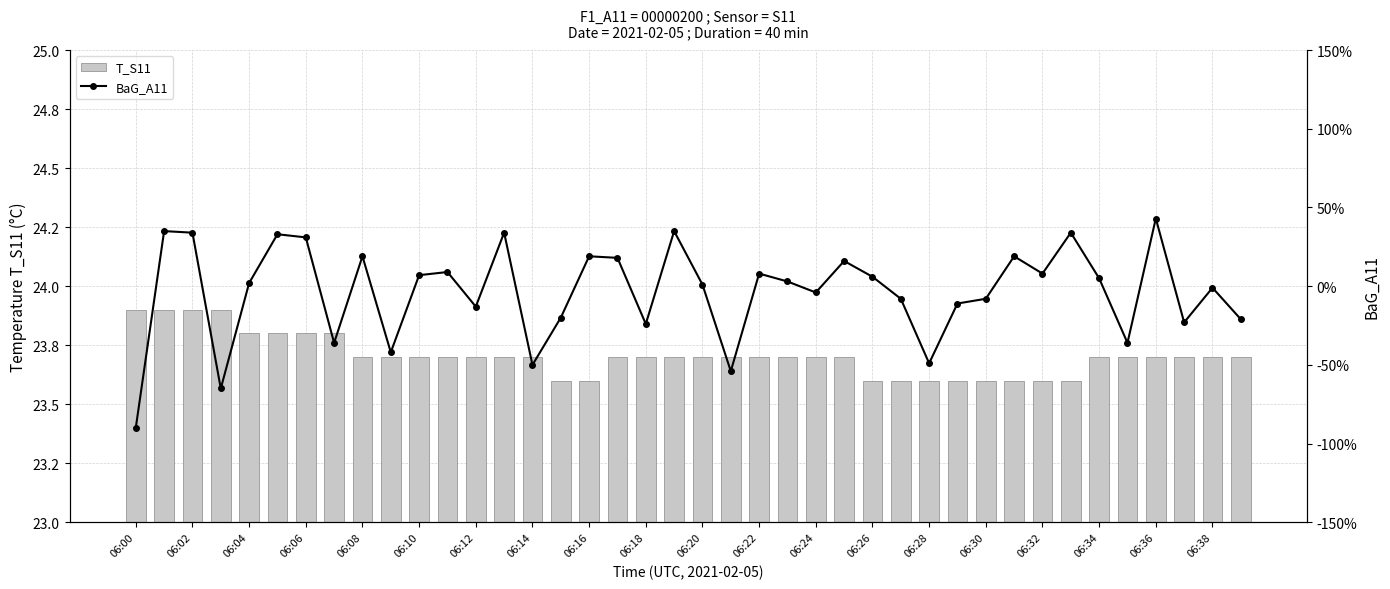

What value does the BaG_A11 series have at 06:36?

0.4